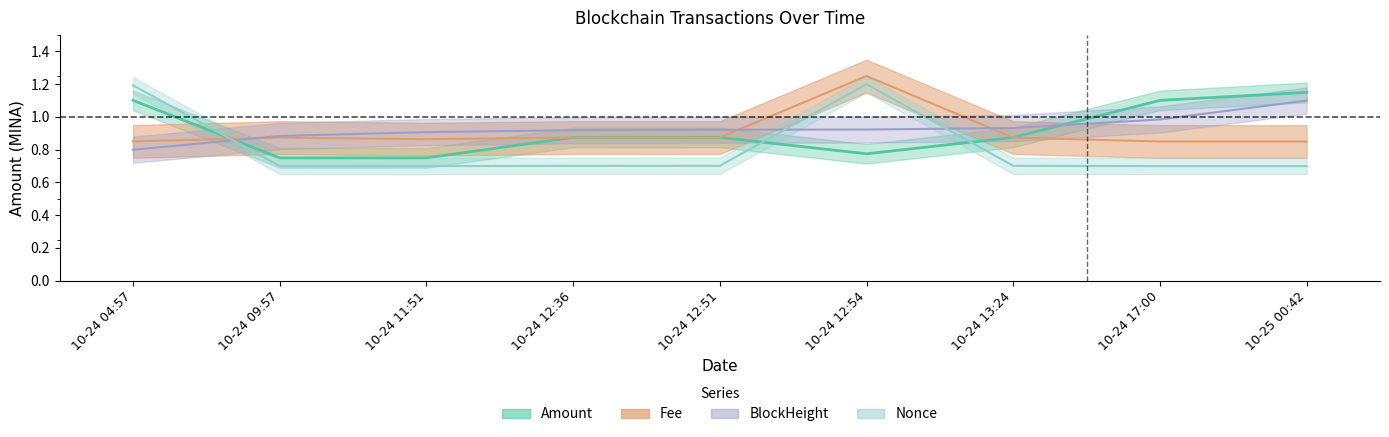

At how many categories does at least one series exceed 1?

4